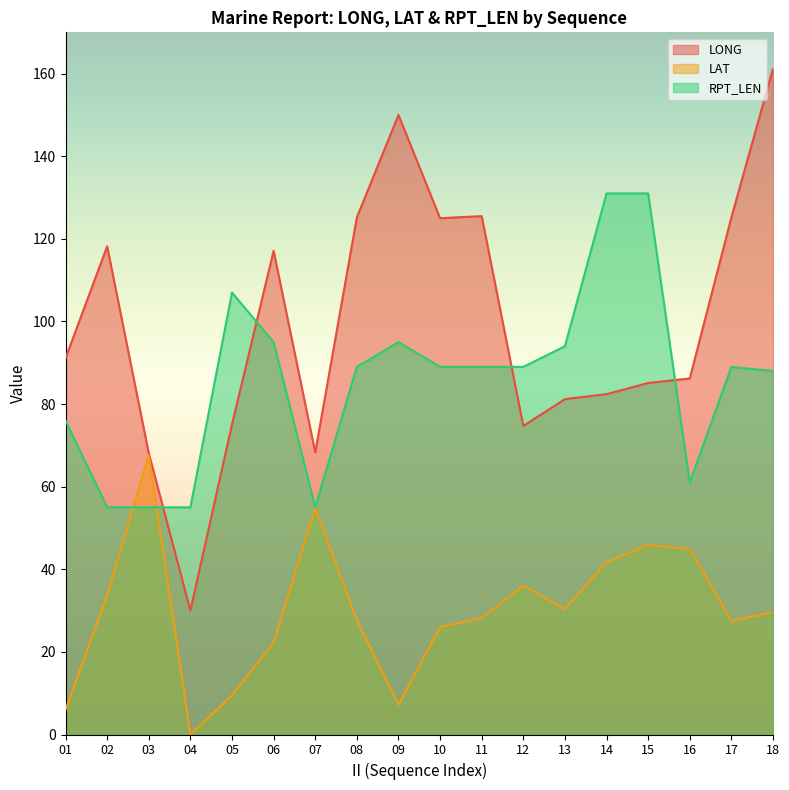

Which series ends up on top after the final intersection of LONG and RPT_LEN?

LONG